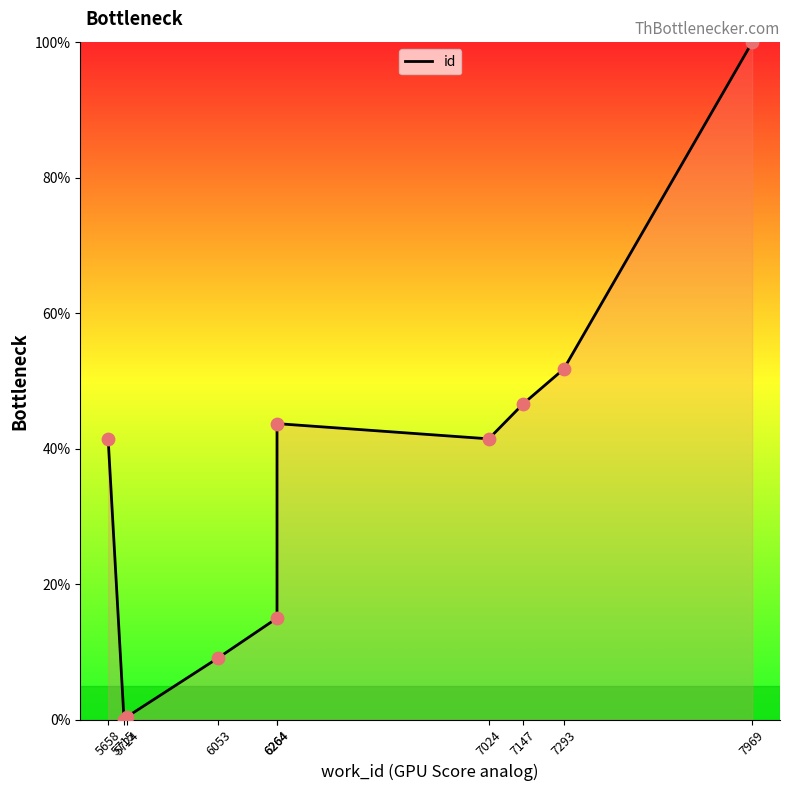

Approximately how many times larger is the value at 5658 compared to 7147?

0.9